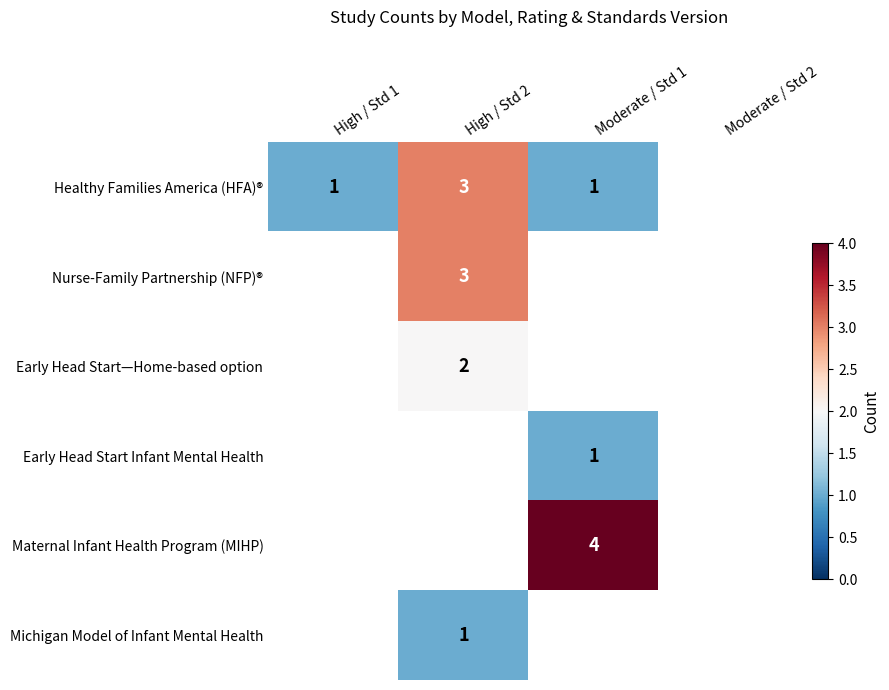

Which has a higher value, Moderate / Std 1 or High / Std 1?

Moderate / Std 1